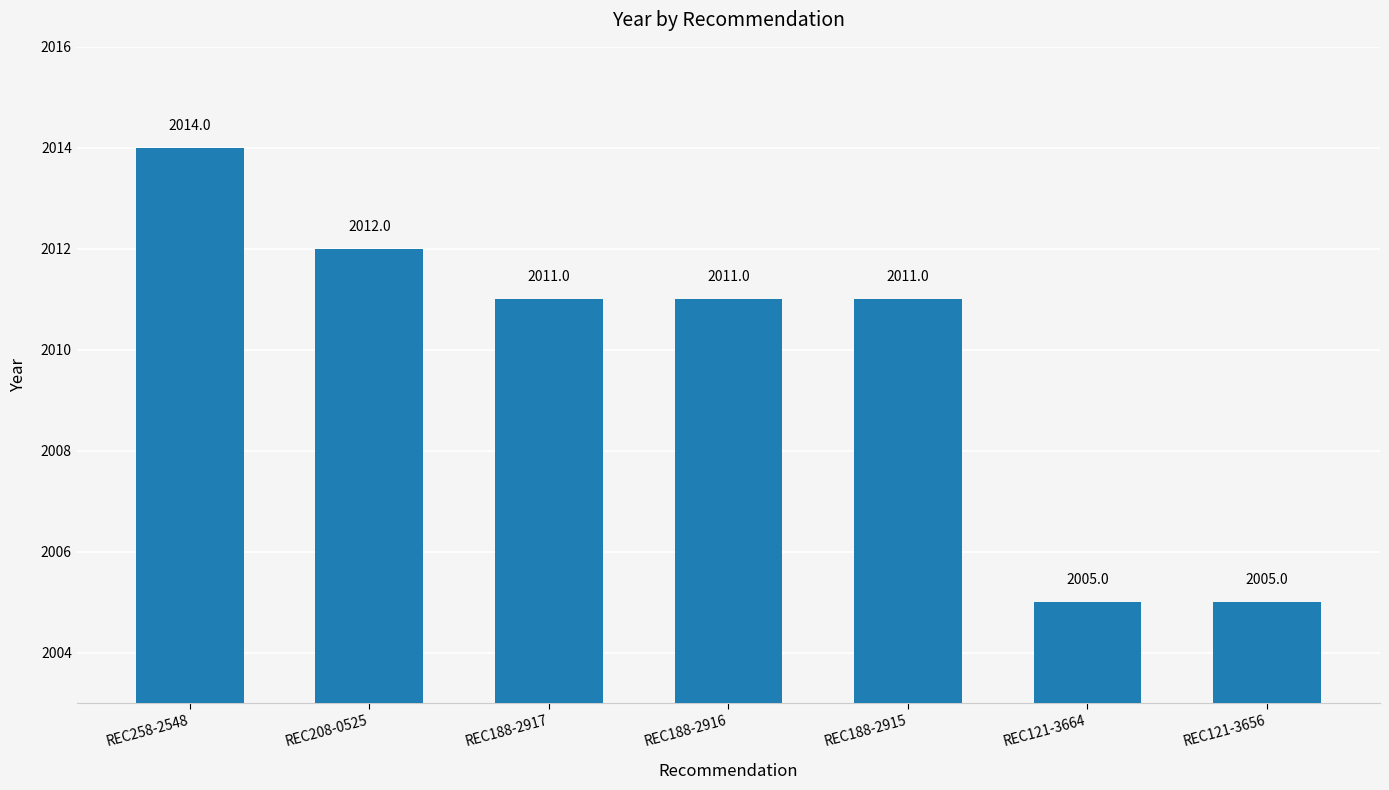

What is the difference between the maximum and minimum values?

9